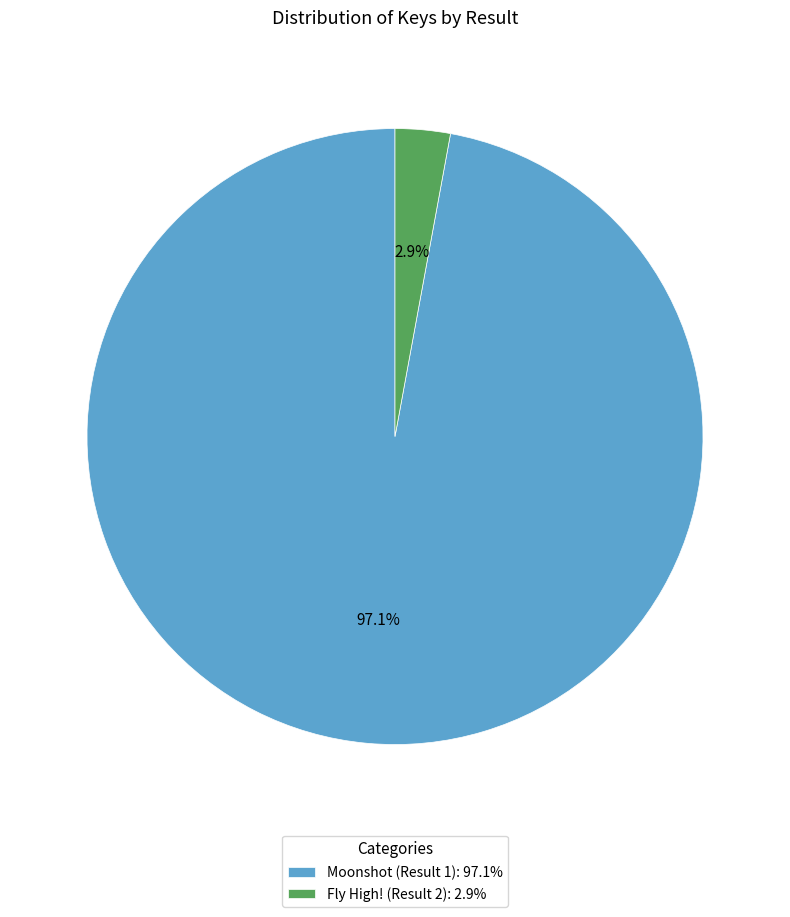

To the nearest percent, what portion does Moonshot (Result 1) represent?

97%